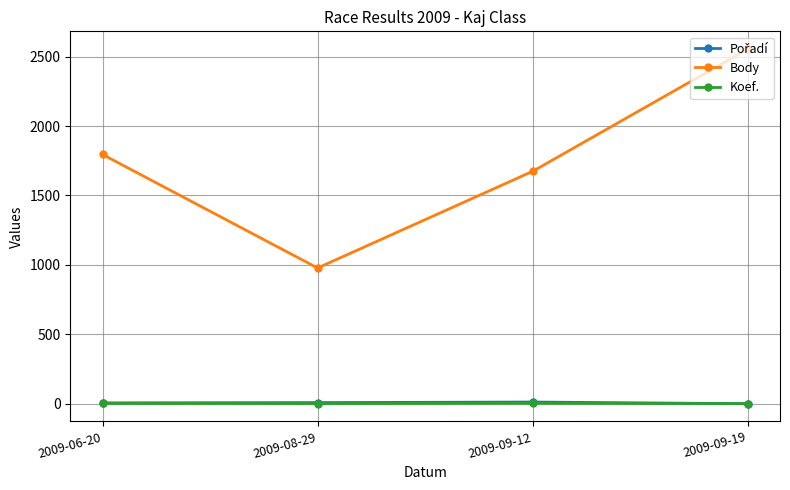

The value of Body at 2009-09-19 is 1687. True or false?

False